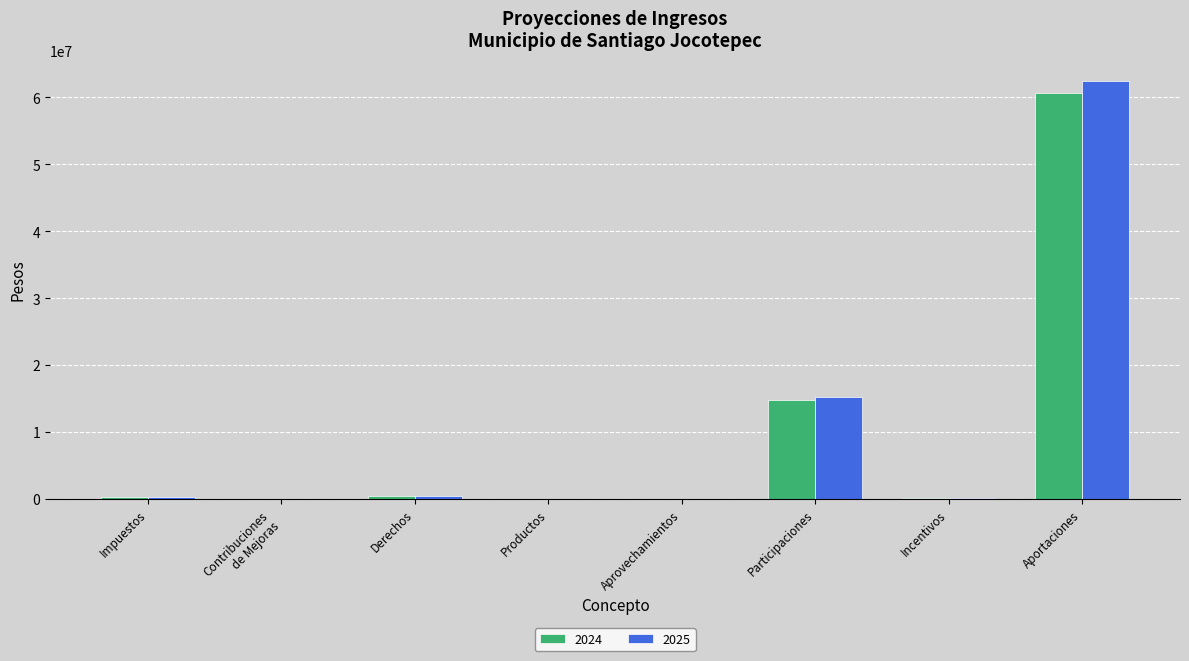

At which label does 2024 reach its peak?

Aportaciones